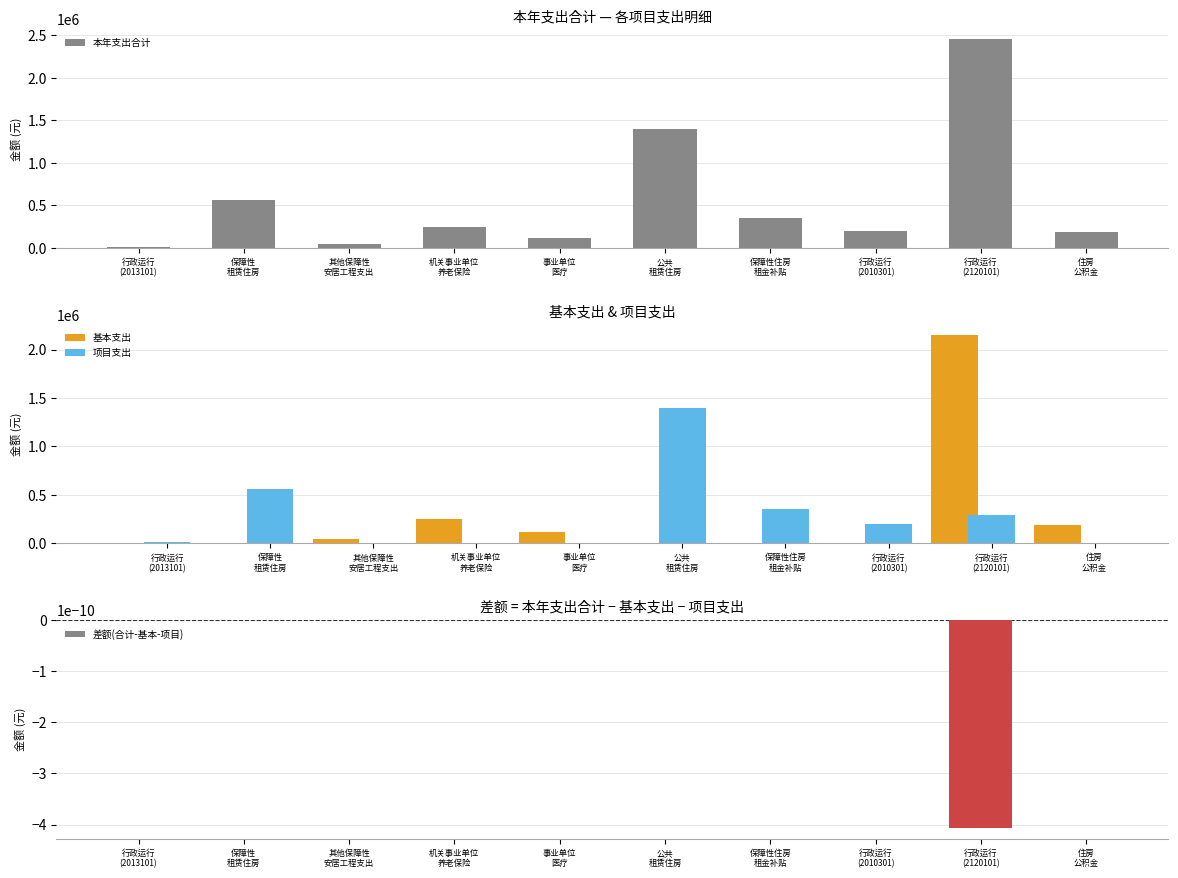

What are all the series names shown in the legend?

本年支出合计, 基本支出, 项目支出, 差额(合计-基本-项目)